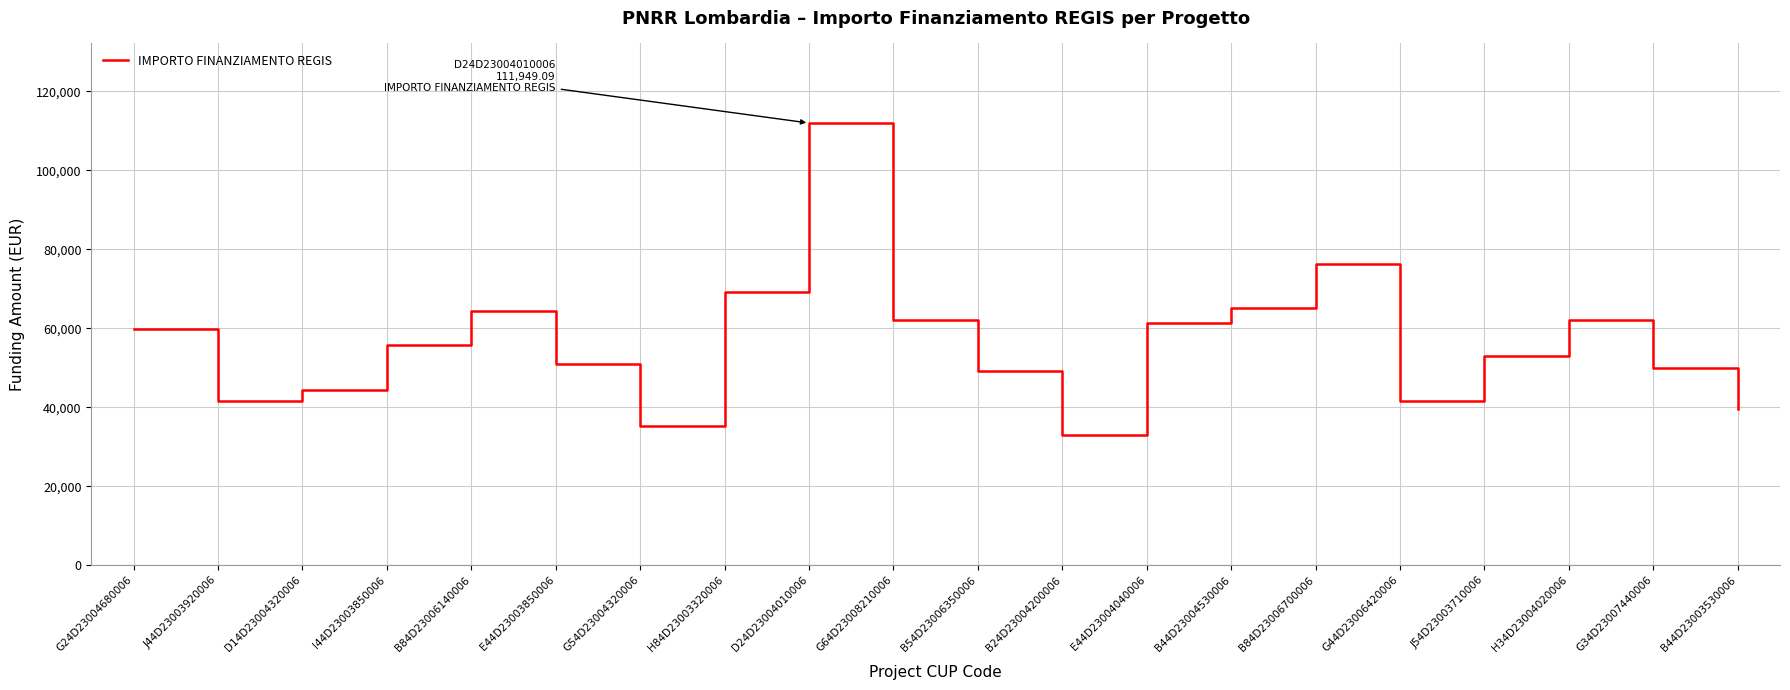

What is the change in value from B84D23006140006 to B44D23003530006?

-24746.6